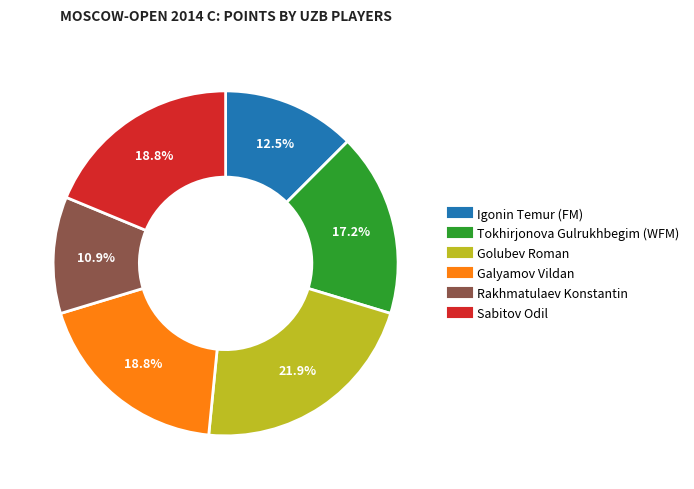

Is it true that Tokhirjonova Gulrukhbegim (WFM) is 17% of the pie?

True